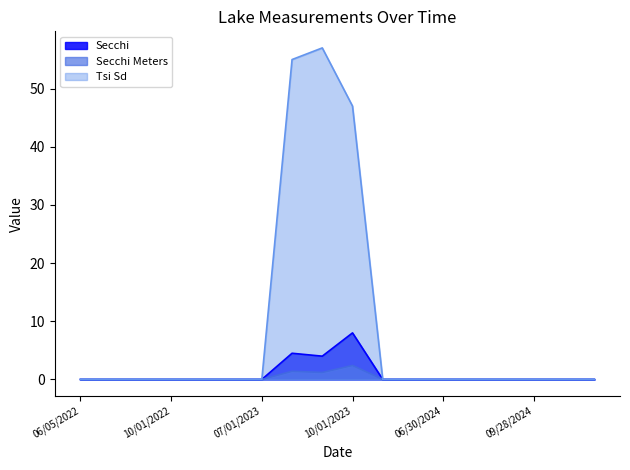

Count the Secchi (line) values in the range 0 to 1.

15